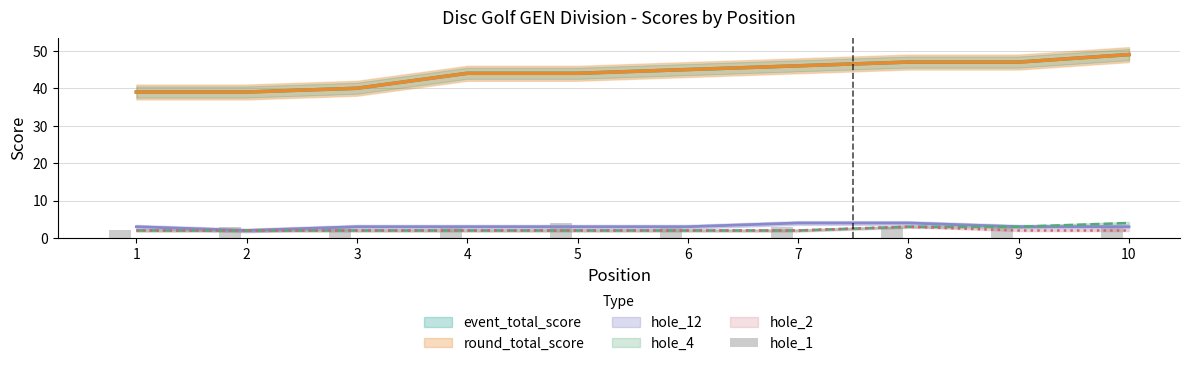

Between 5 and 8, which is larger?

5